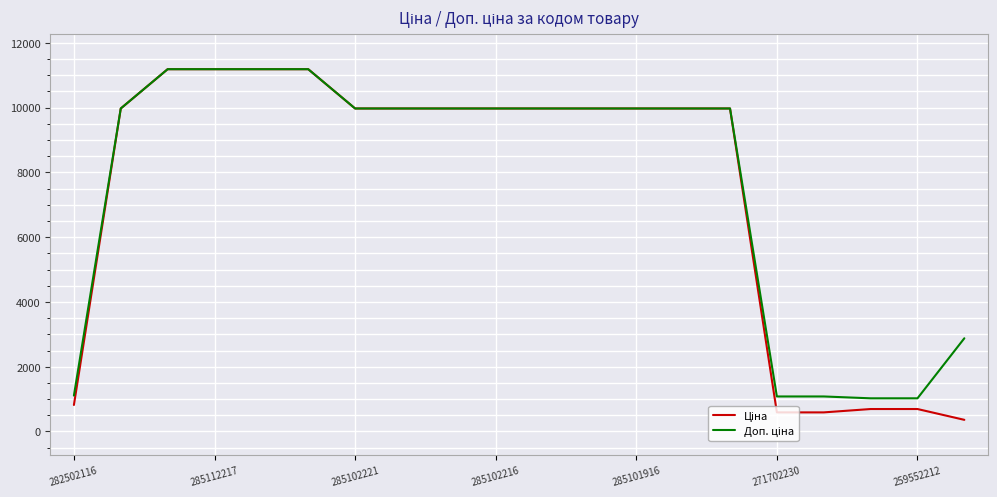

Does the chart have visible grid lines?

Yes